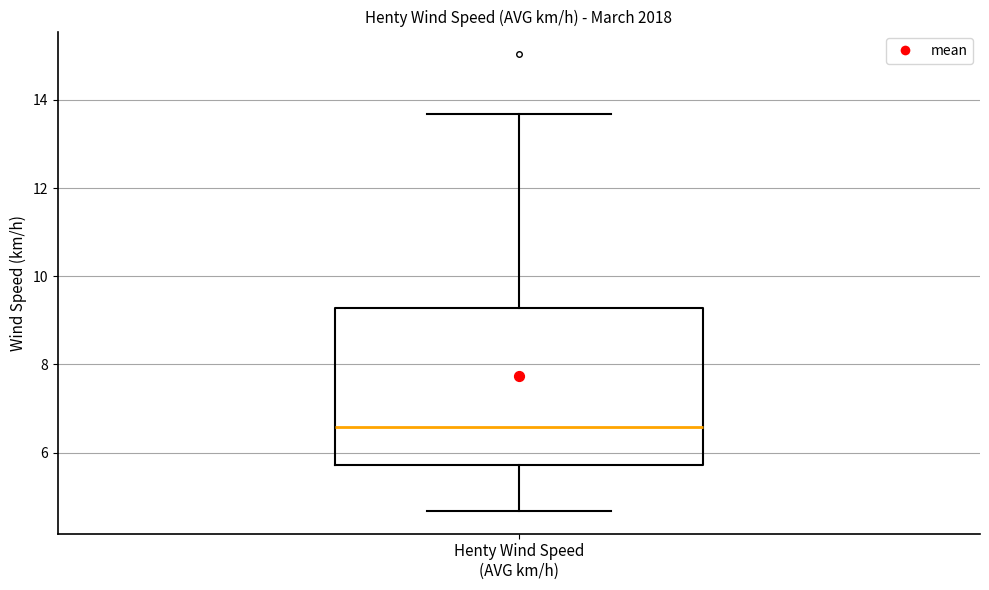

Where does the upper whisker of the box for Henty Wind Speed (AVG km/h) end on the y-axis? The values are not printed on the chart, so give them approximately, as read against the axis.

13.6